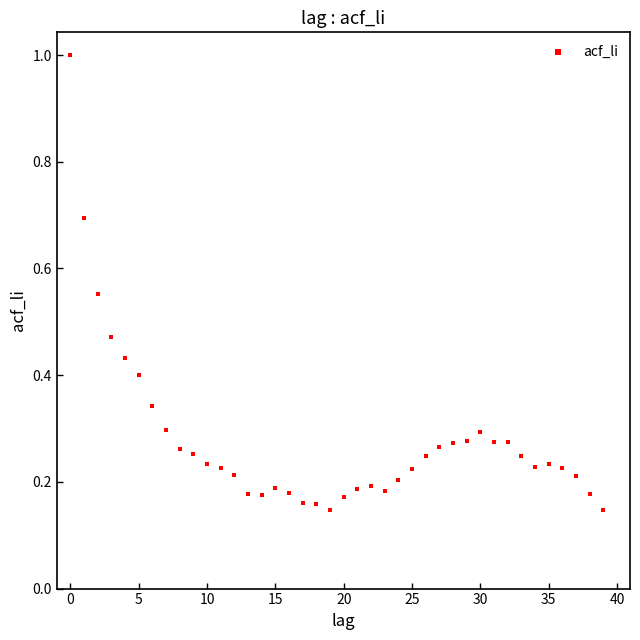

What is the range of Y values (max minus min)?

0.9